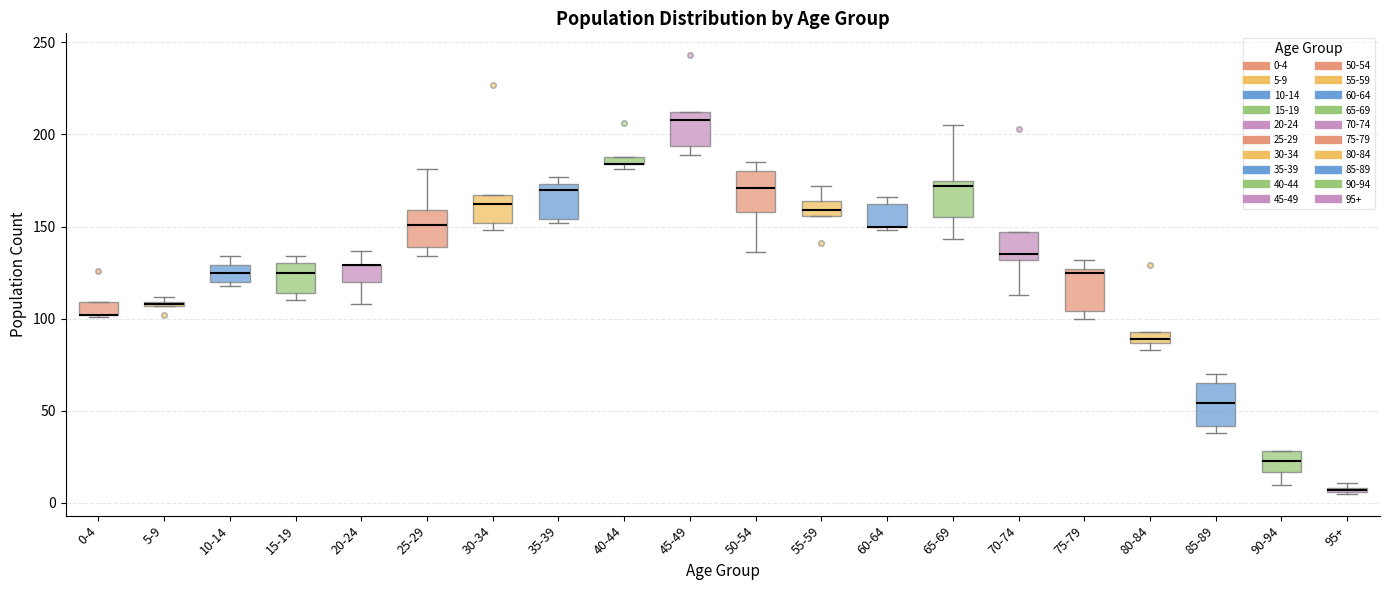

Where is the lower edge of the box for 40-44 on the y-axis? The values are not printed on the chart, so give them approximately, as read against the axis.

185